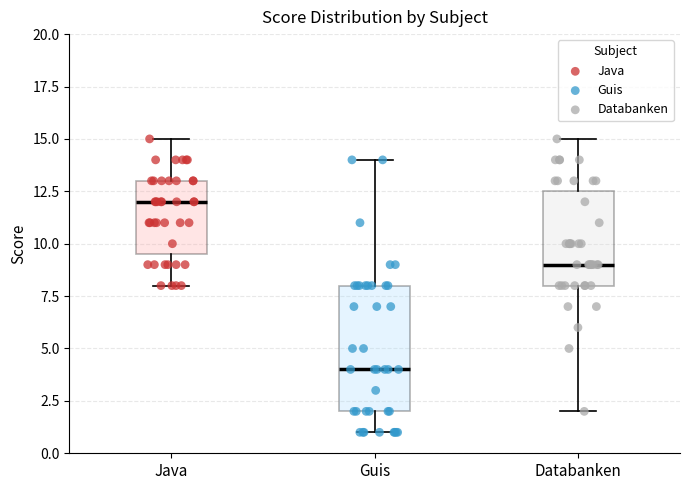

Which box is the tallest, from its lower edge to its upper edge?

Guis